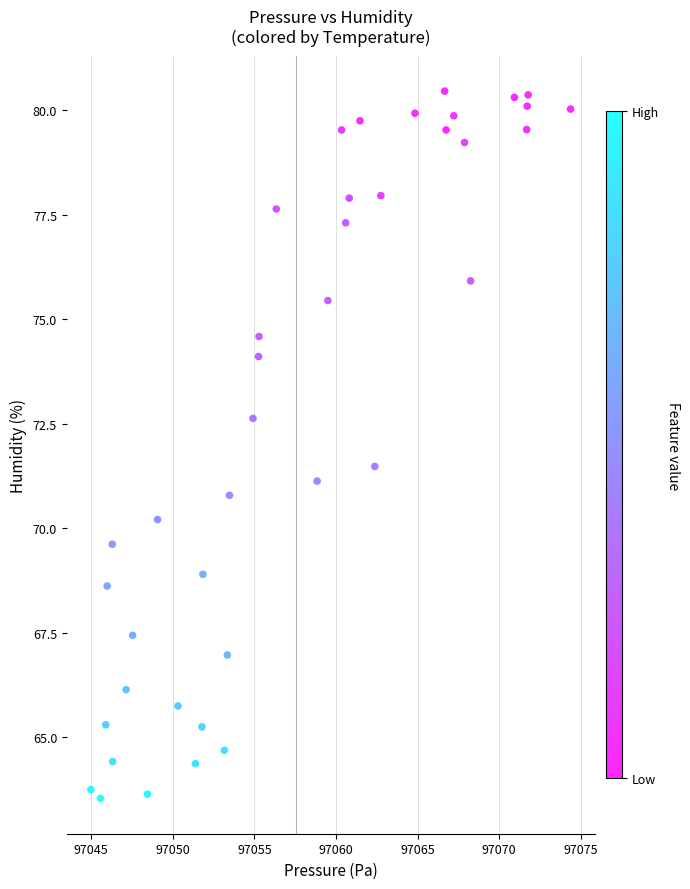

What is the range of Y values (max minus min)?

16.9